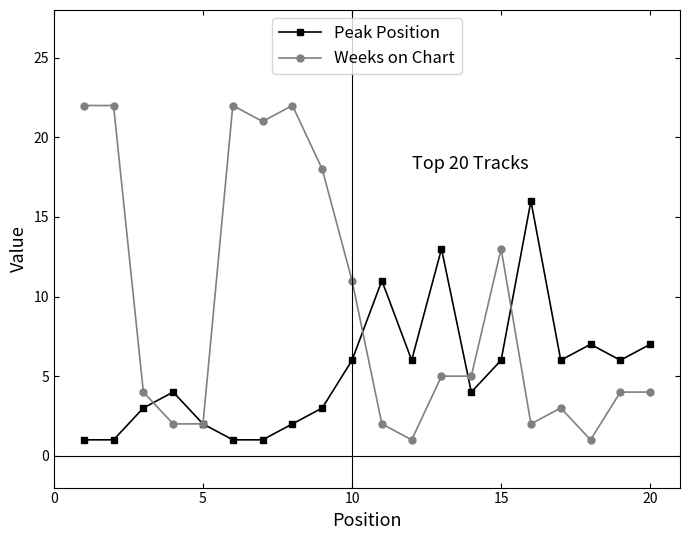

At how many categories does at least one series exceed 9?

11